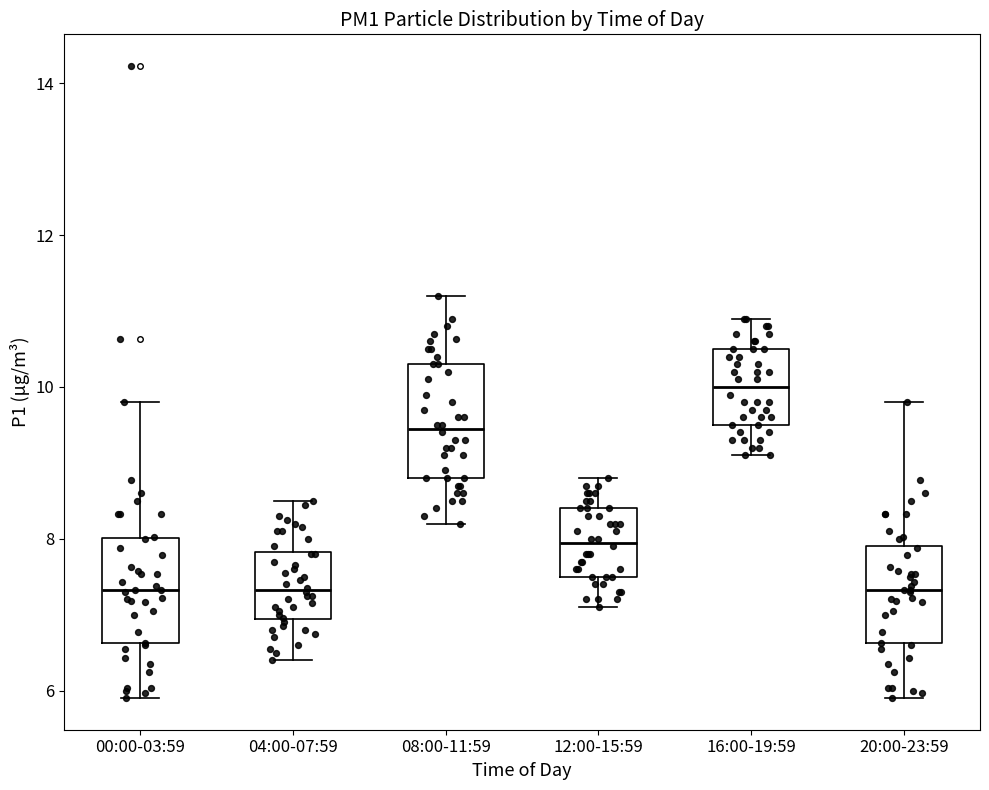

Reading left to right, transcribe this box plot: for each box, give where its median line is, the range the box spans, and where its two whiskers end, as read against the y-axis. The values are not printed on the chart, so give them approximately, as read against the axis.

00:00-03:59: median 7.4, box 6.6 to 8.0, whiskers 6.0 to 9.8
04:00-07:59: median 7.4, box 7.0 to 7.8, whiskers 6.4 to 8.6
08:00-11:59: median 9.4, box 8.8 to 10.4, whiskers 8.2 to 11.2
12:00-15:59: median 8.0, box 7.6 to 8.4, whiskers 7.2 to 8.8
16:00-19:59: median 10.0, box 9.6 to 10.6, whiskers 9.2 to 11.0
20:00-23:59: median 7.4, box 6.6 to 8.0, whiskers 6.0 to 9.8